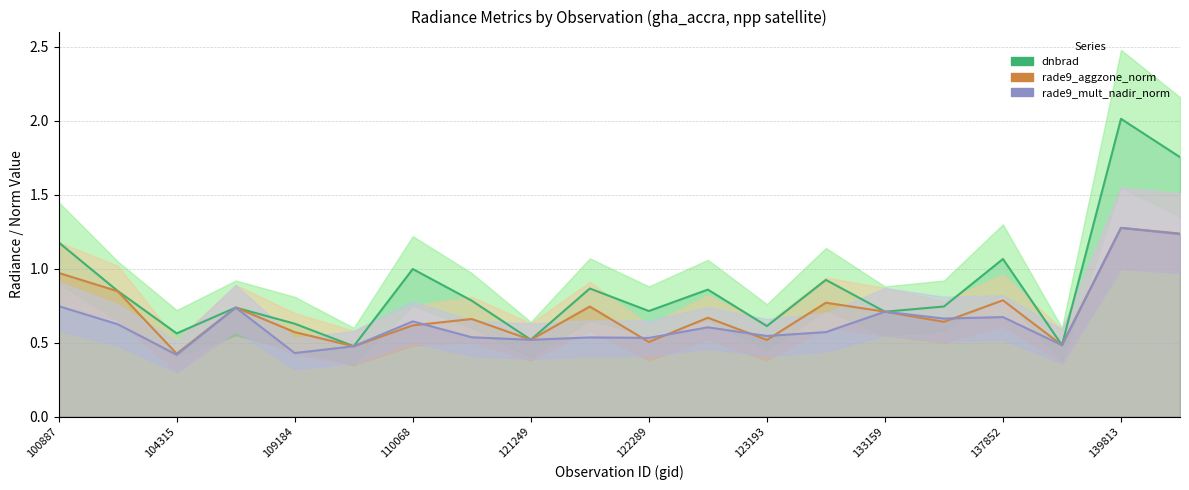

True or false: rade9_aggzone_norm has more than 2 points higher than both neighbors.

True